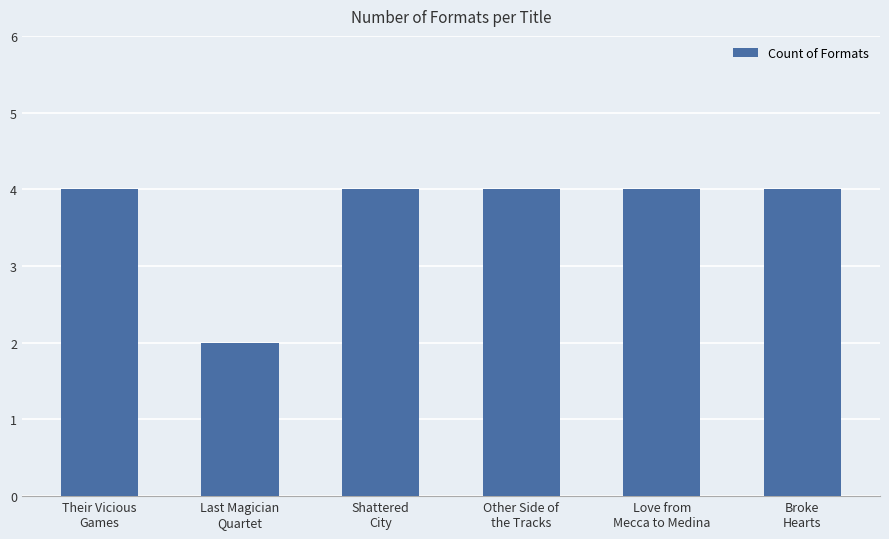

At which category does the chart reach its minimum across all series?

Last Magician
Quartet